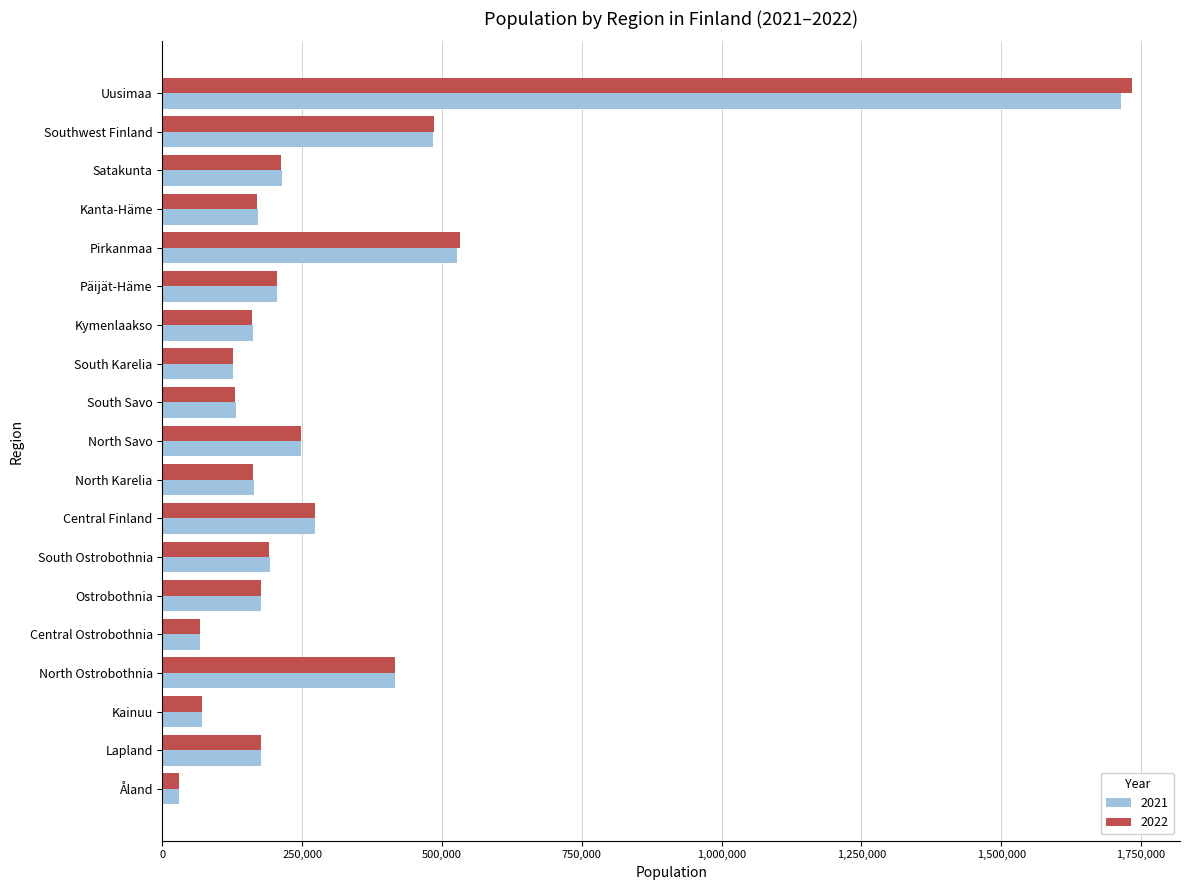

Which category has the highest value in the 2022 series?

Uusimaa